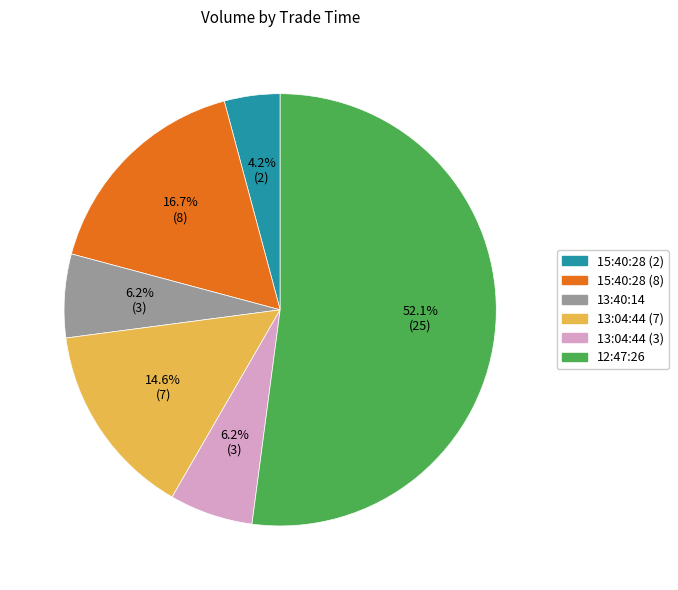

Which category has the smallest portion of the pie?

15:40:28 (2)